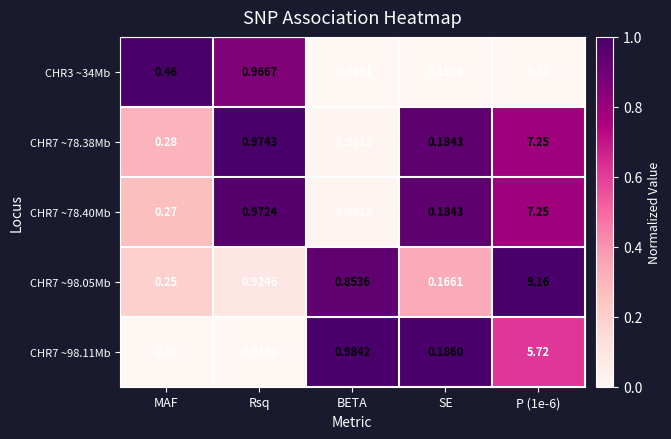

Where does the CHR3 ~34Mb series first go above 0?

MAF